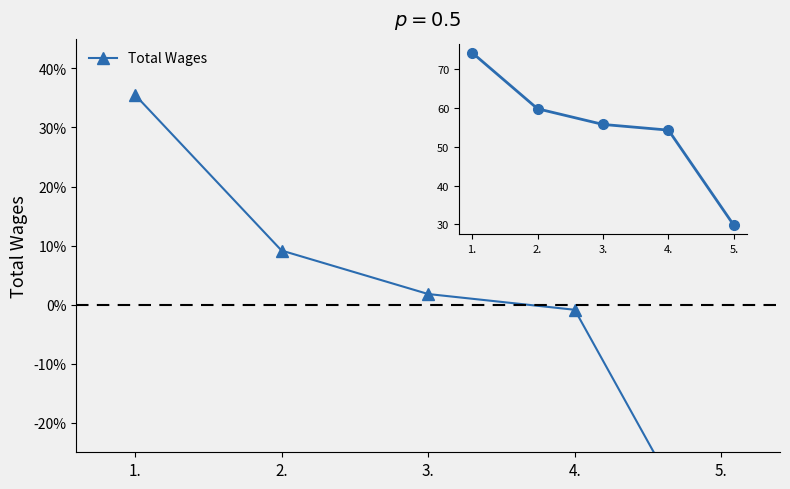

Does the chart display data point markers on the line(s)?

Yes